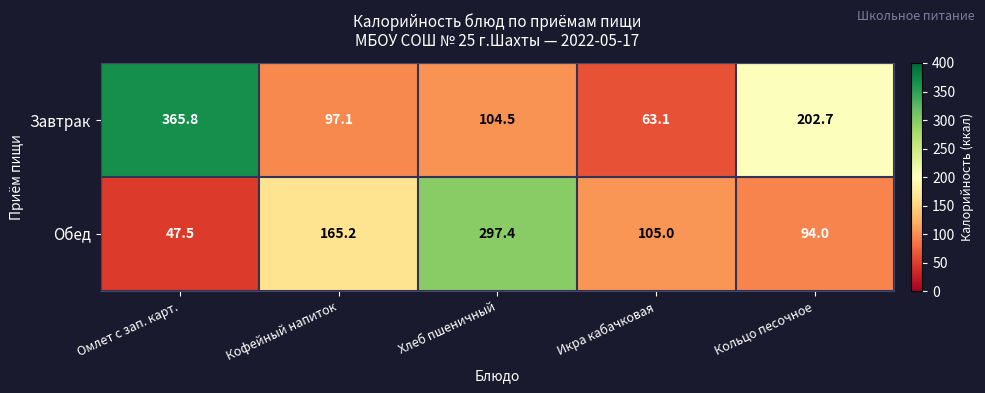

How many data points in Обед are less than 105?

2